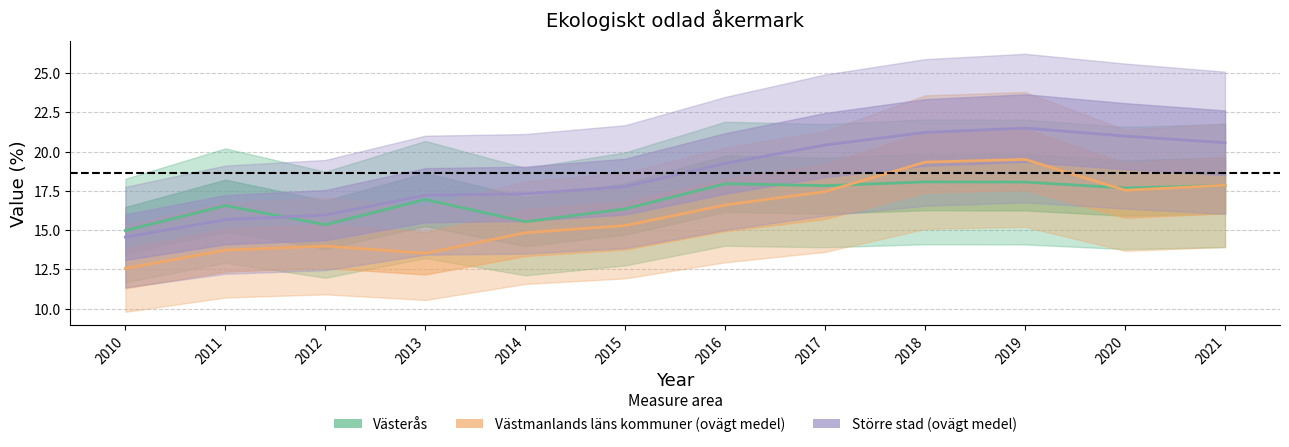

Which series has the largest range (max minus min)?

Större stad (ovägt medel)